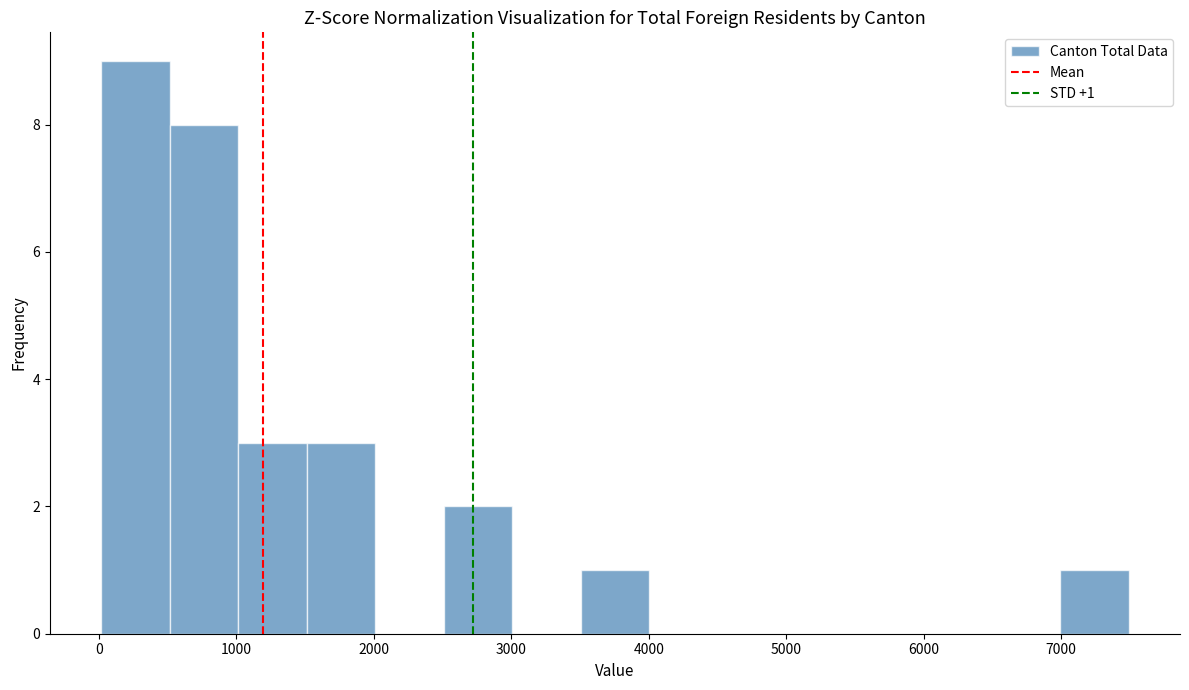

Over which range of the x-axis is the bar tallest?

0 to 500